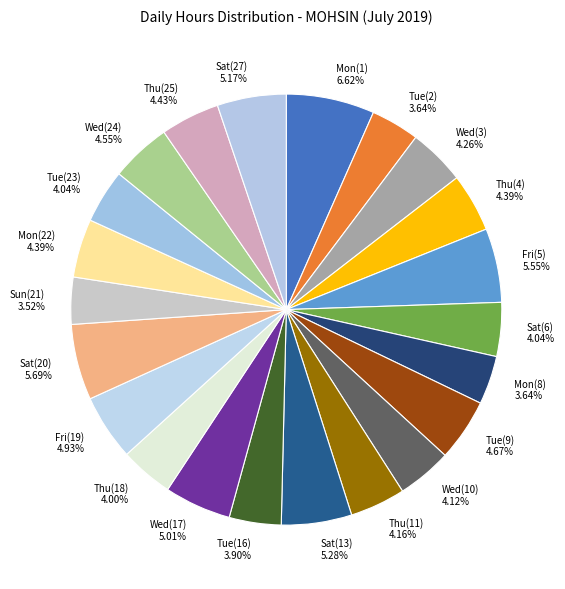

To the nearest percent, what is the average slice percentage?

5%